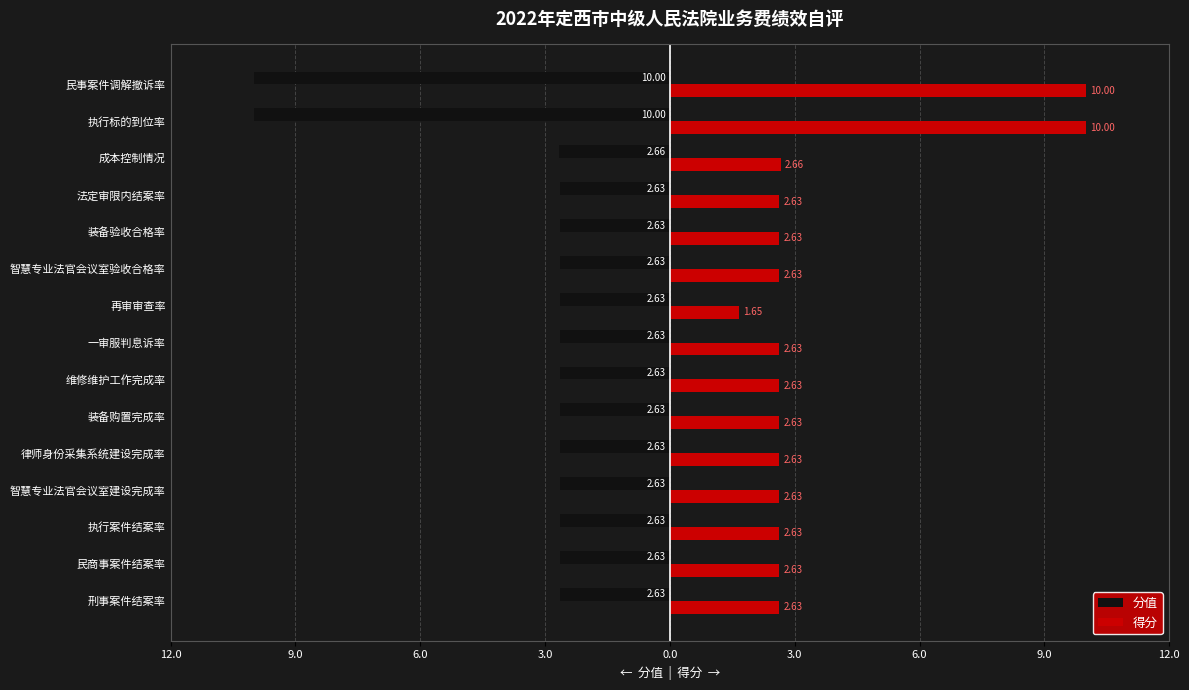

Does the chart contain any negative values?

Yes